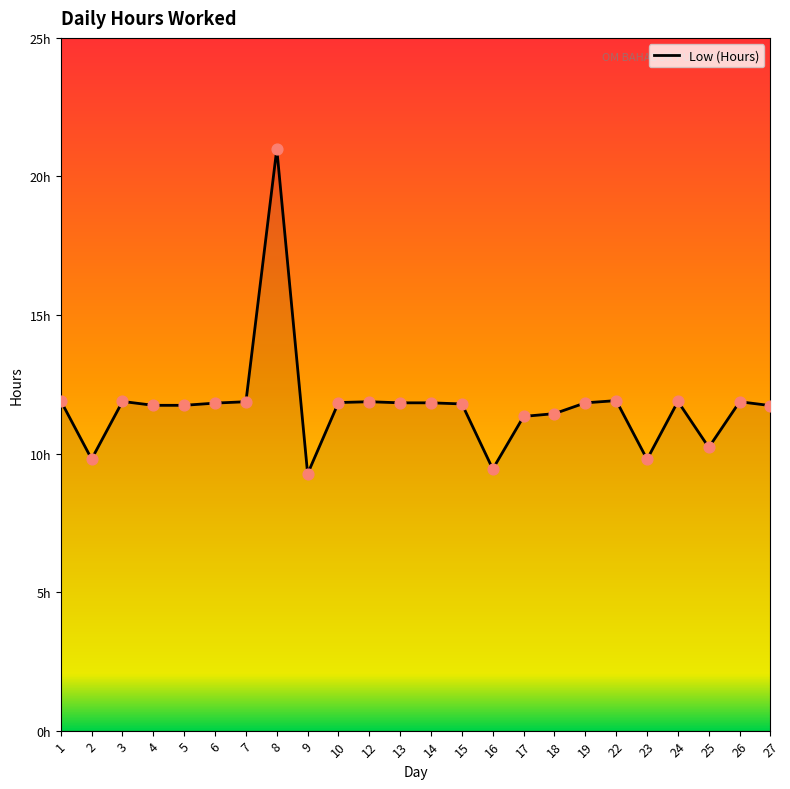

What is the ratio of the value at 17 to the value at 5?

1.0